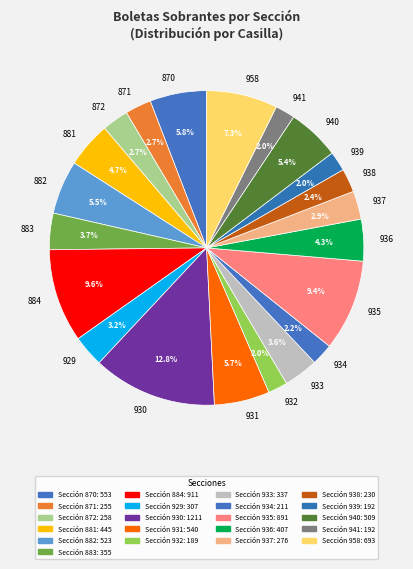

Between 881 and 884, which is larger?

884